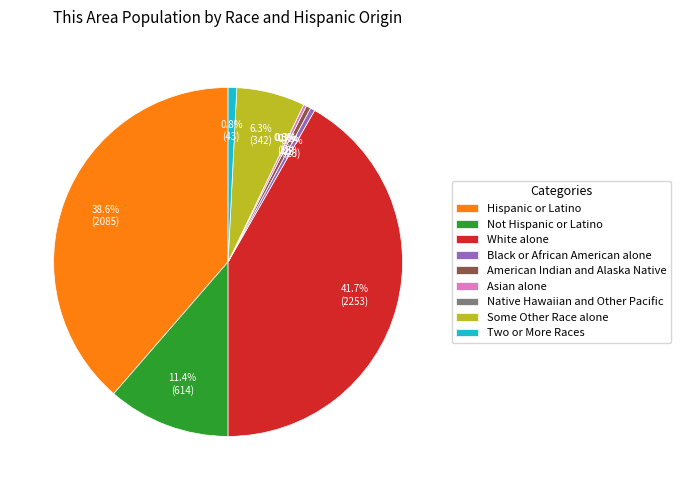

Rank the categories by value from lowest to highest.

Native Hawaiian and Other Pacific, Asian alone, Black or African American alone, American Indian and Alaska Native, Two or More Races, Some Other Race alone, Not Hispanic or Latino, Hispanic or Latino, White alone